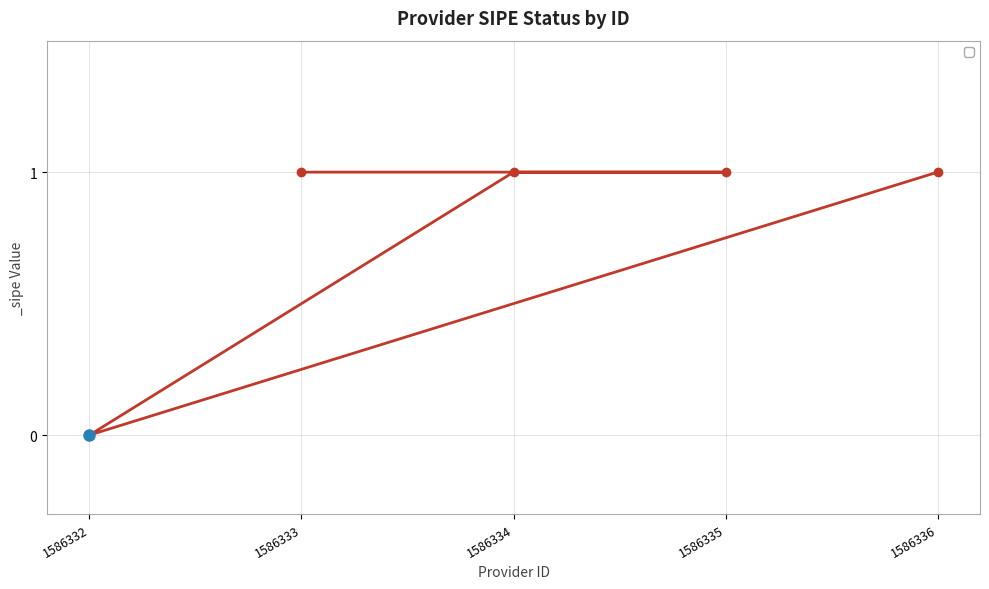

Reading left to right, transcribe all the data shown in this chart.

0	1	1	1	1